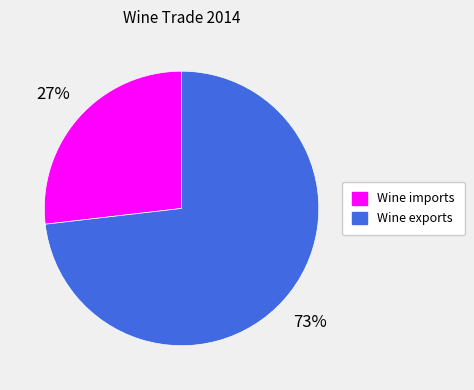

Count the number of slices in the pie.

2